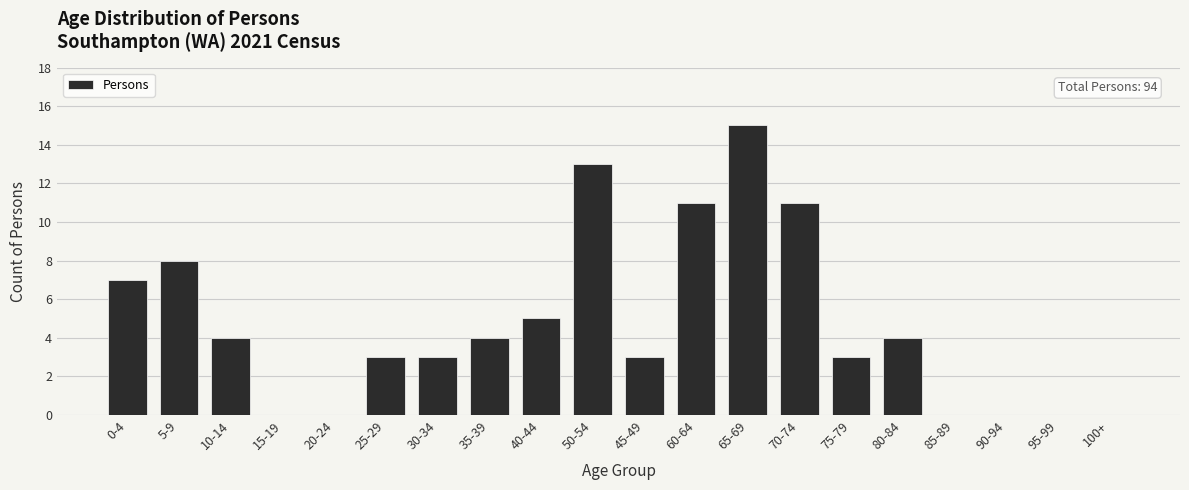

Reading left to right, extract all data points from this chart.

0-4=7	5-9=8	10-14=4	15-19=0	20-24=0	25-29=3	30-34=3	35-39=4	40-44=5	50-54=13	45-49=3	60-64=11	65-69=15	70-74=11	75-79=3	80-84=4	85-89=0	90-94=0	95-99=0	100+=0